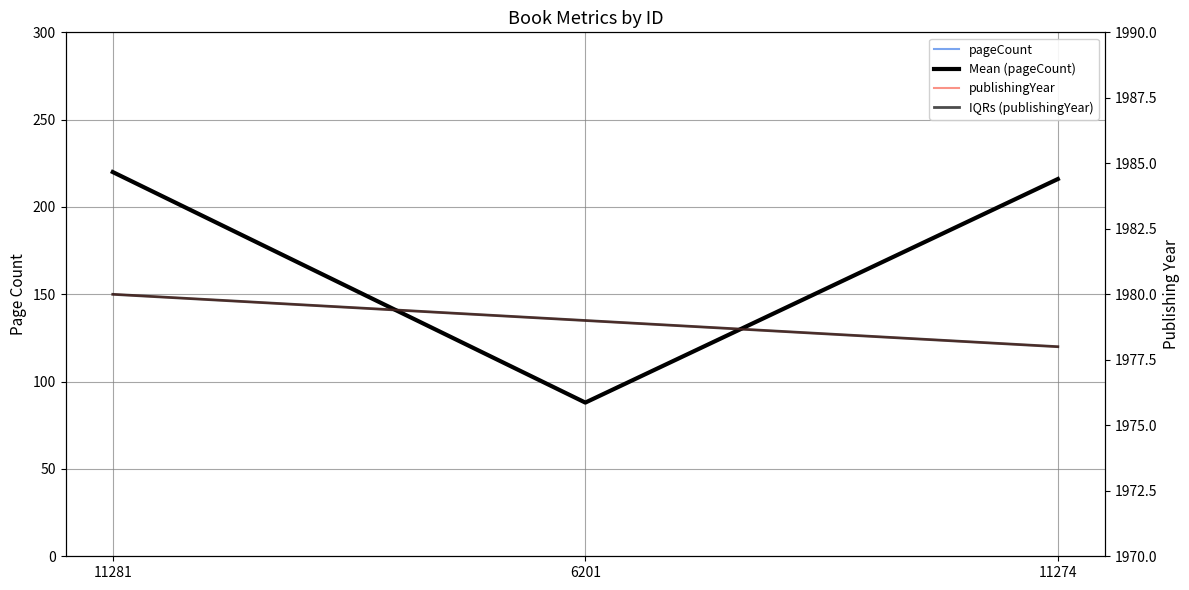

The value of publishingYear at 11281 is 1980. True or false?

True